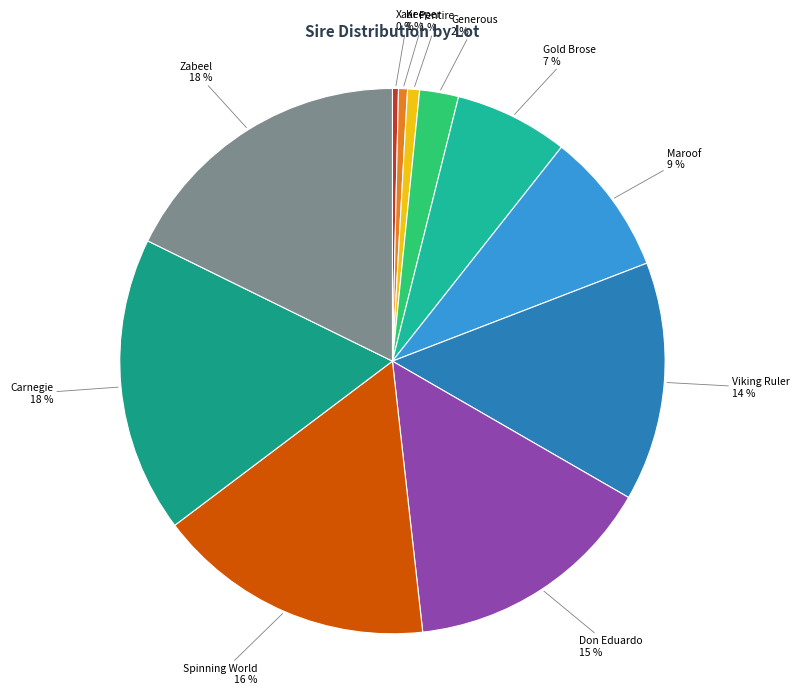

How many slices are in this pie chart?

11